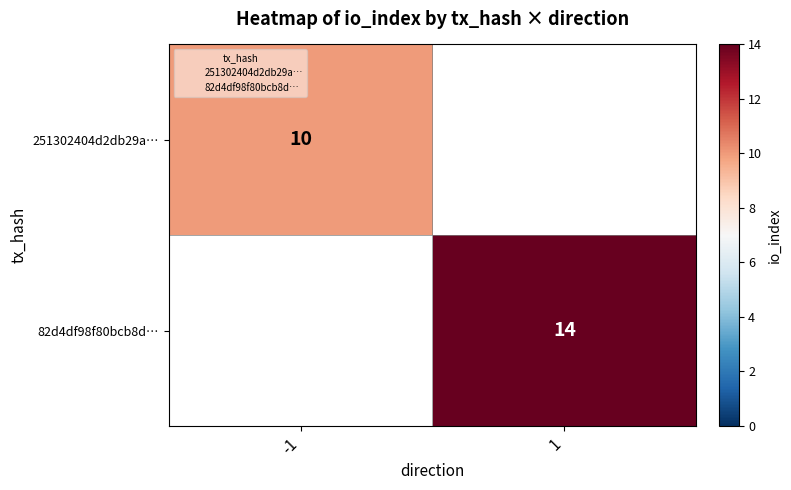

Is it true that 82d4df98f80bcb8d… equals 14.0 at 1?

True